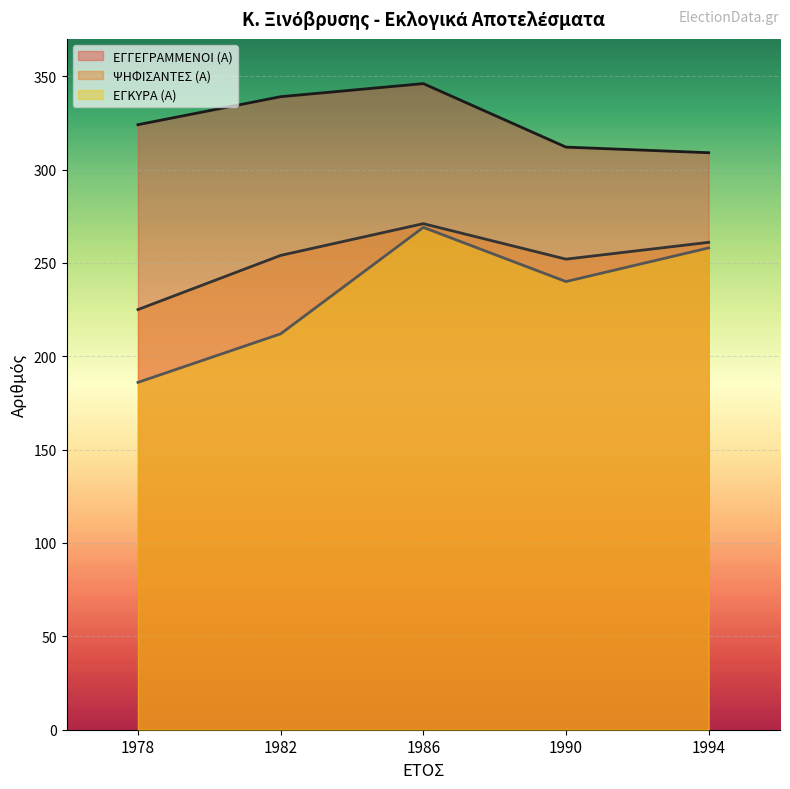

How many data points in ΨΗΦΙΣΑΝΤΕΣ (Α) are above 254?

2